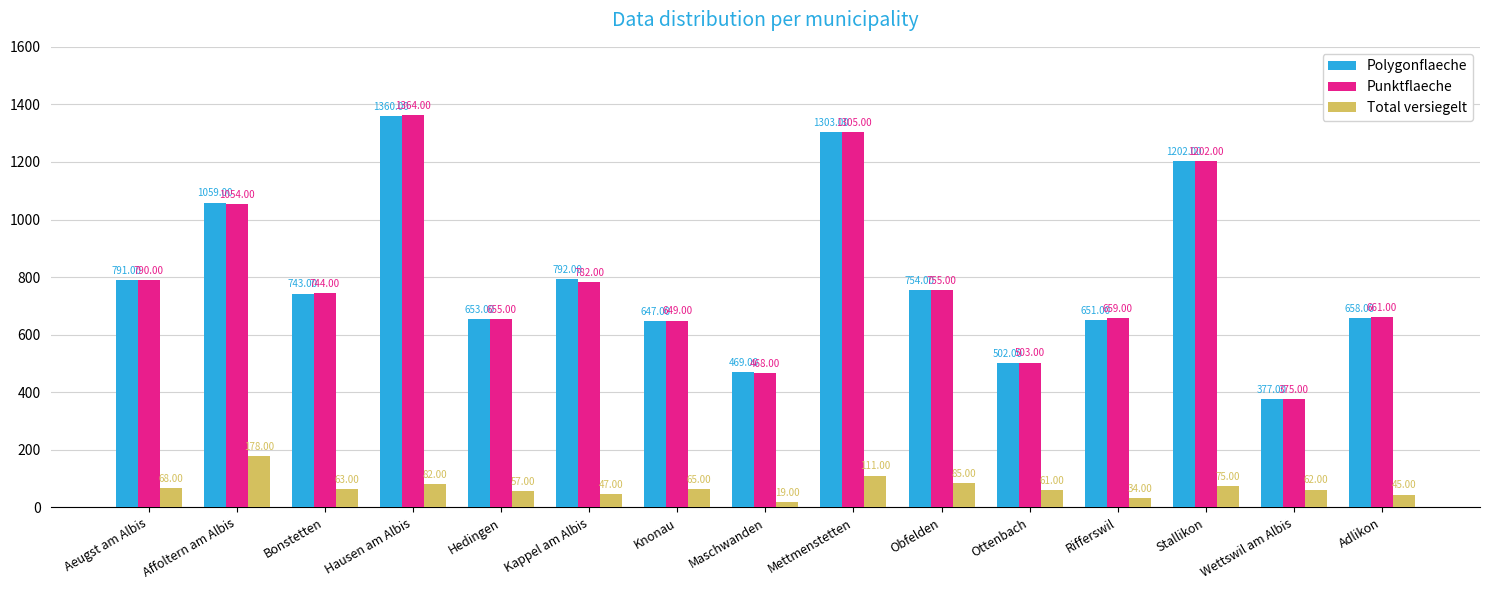

At which label does Punktflaeche first exceed 744?

Aeugst am Albis